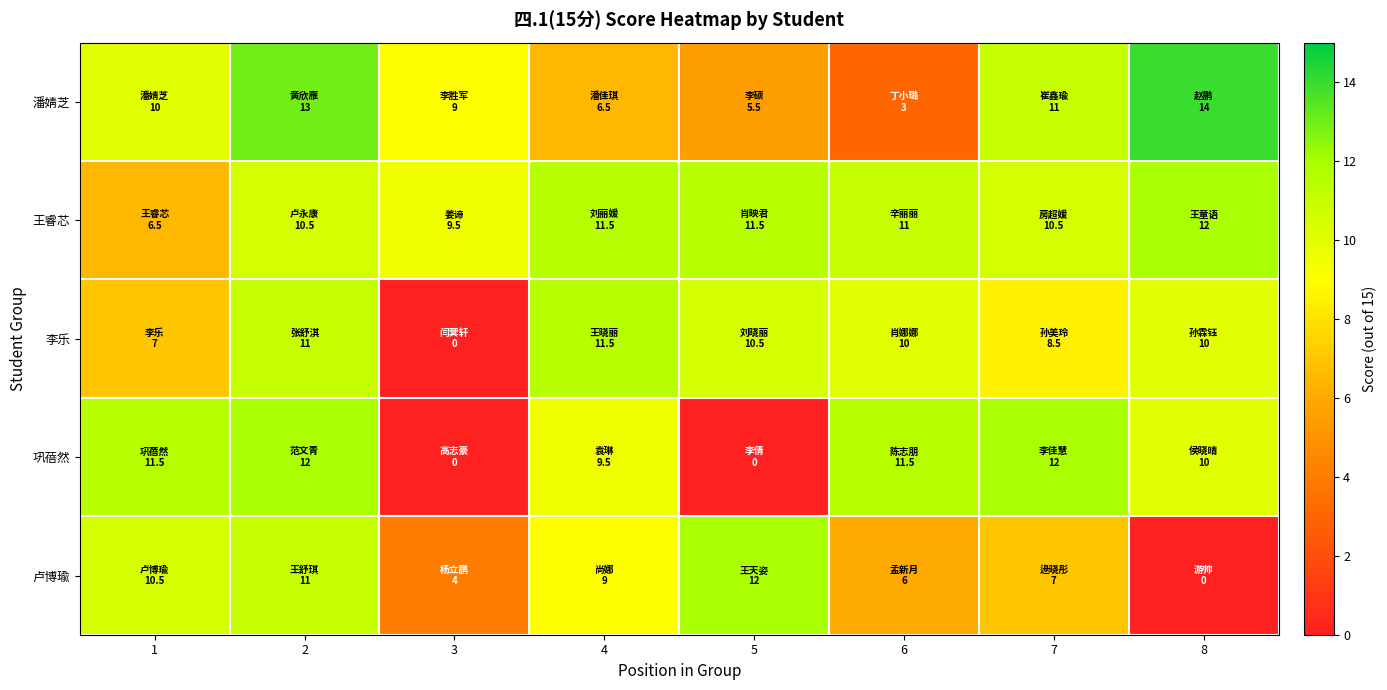

At which category is the sum across all series the highest?

2